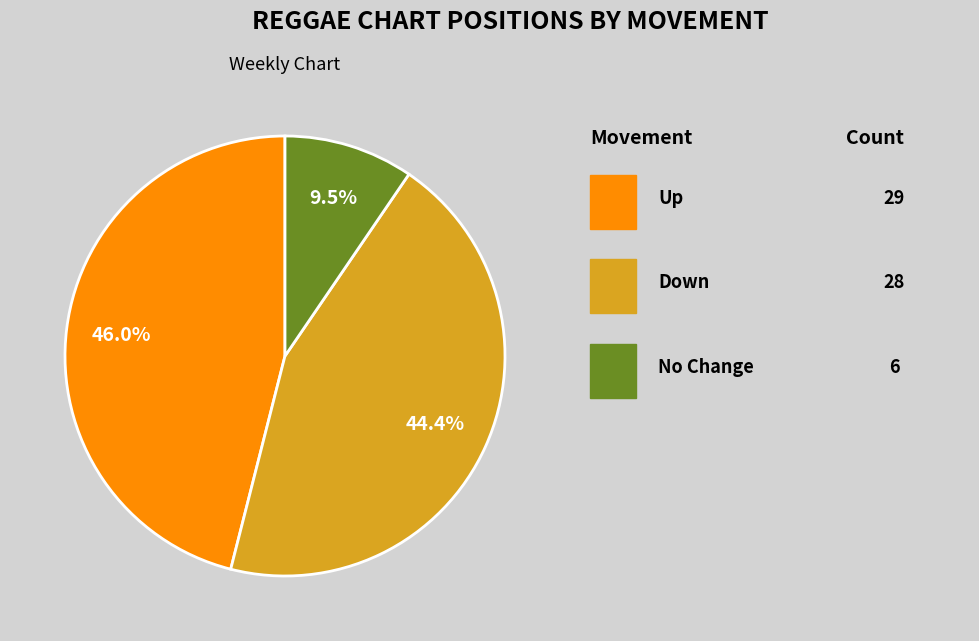

Is there any slice that represents more than half of the pie?

No